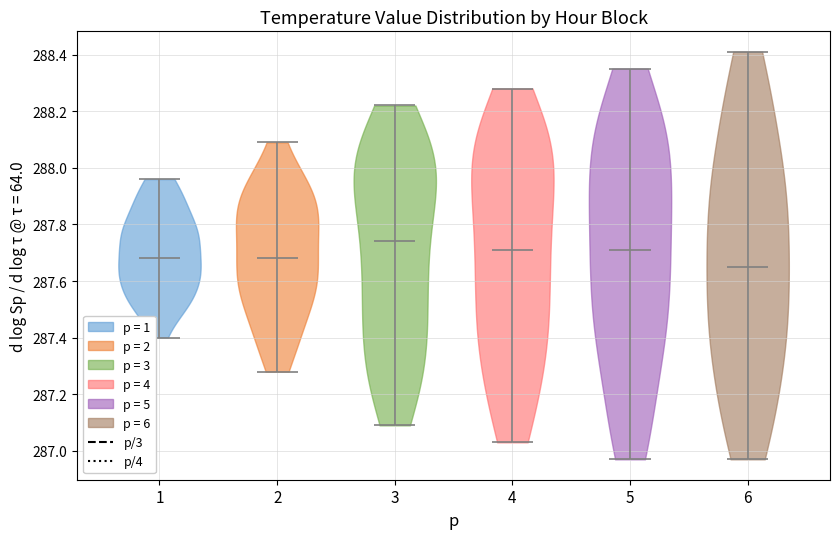

Which violin has the lowest median line?

6